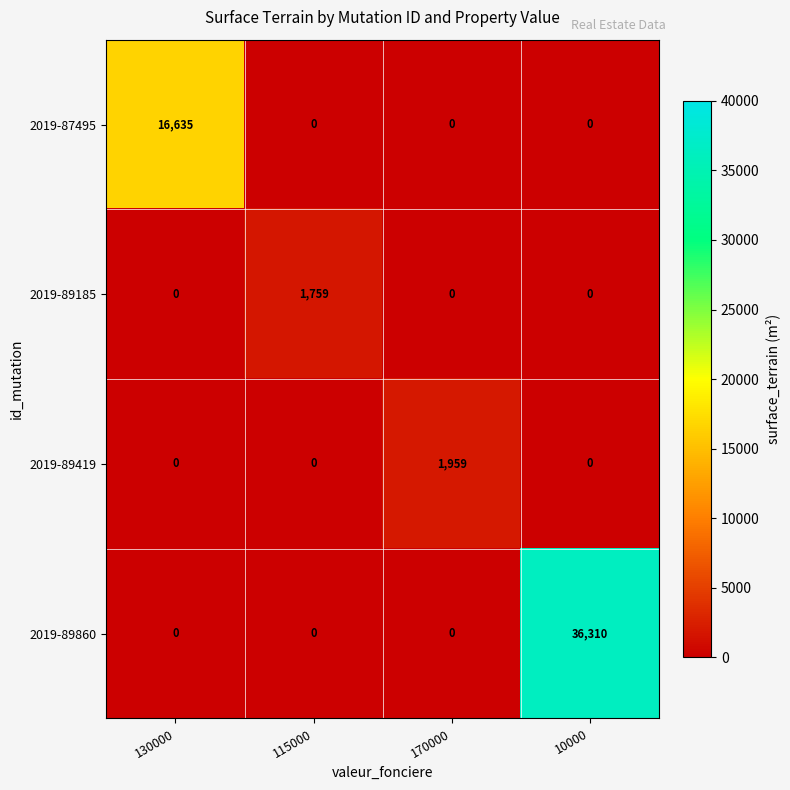

At how many categories does at least one series exceed 3299?

2